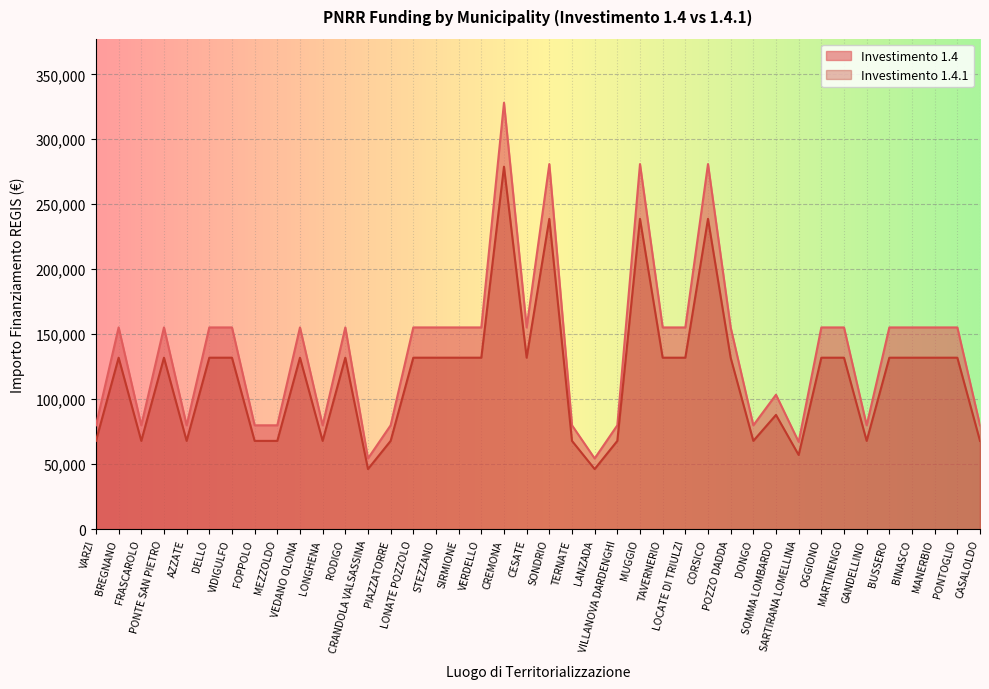

The 1.4 series shows 68415.5 at LONATE POZZOLO. True or false?

False